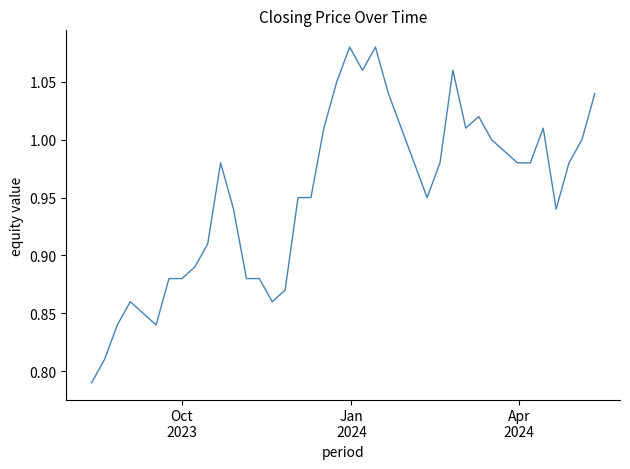

What is the difference between the maximum and minimum values?

0.3